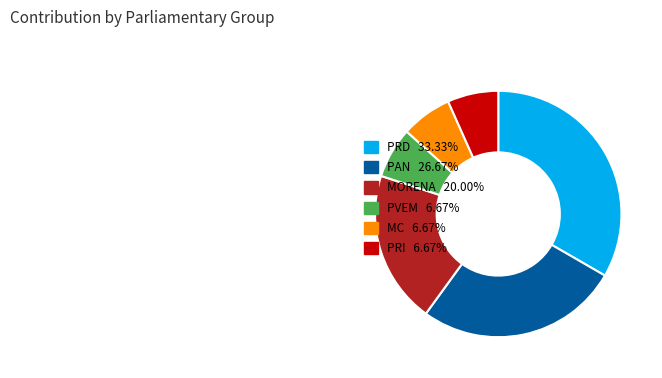

Which slice is the largest?

PRD